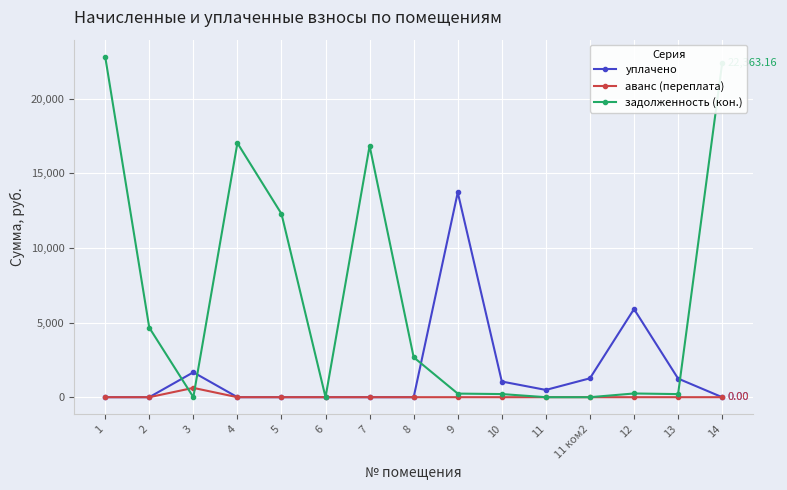

How many data points in уплачено are above 0?

7